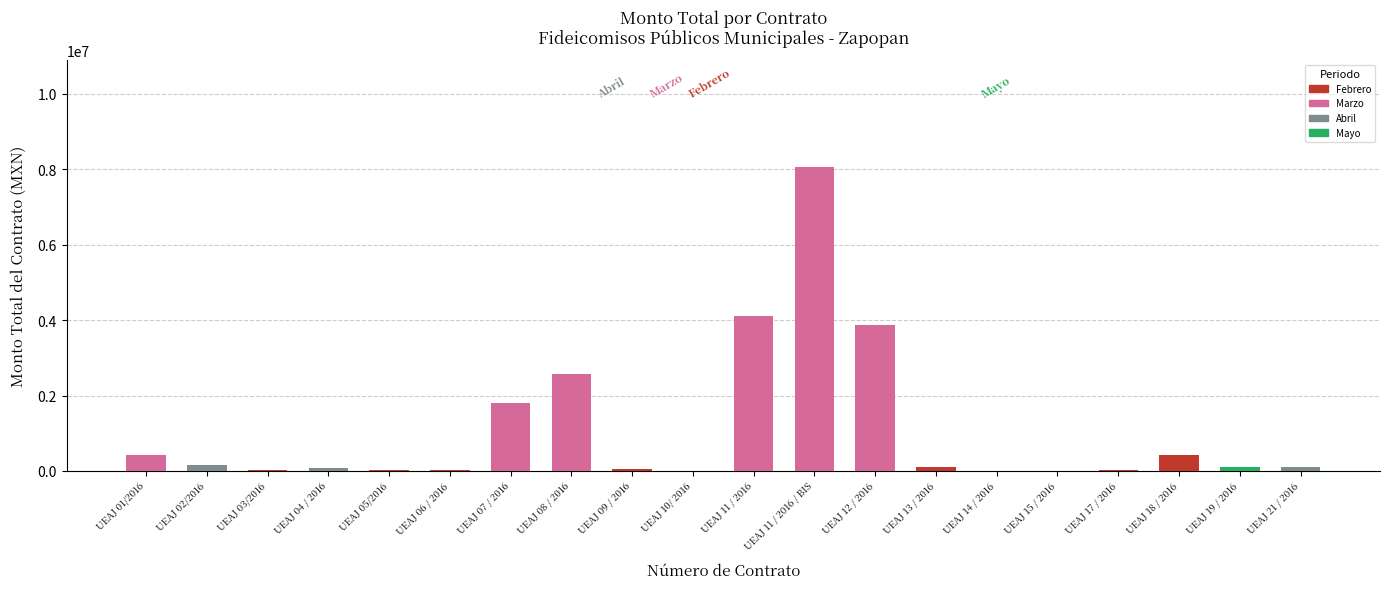

What is the sum of all values?

21983106.0